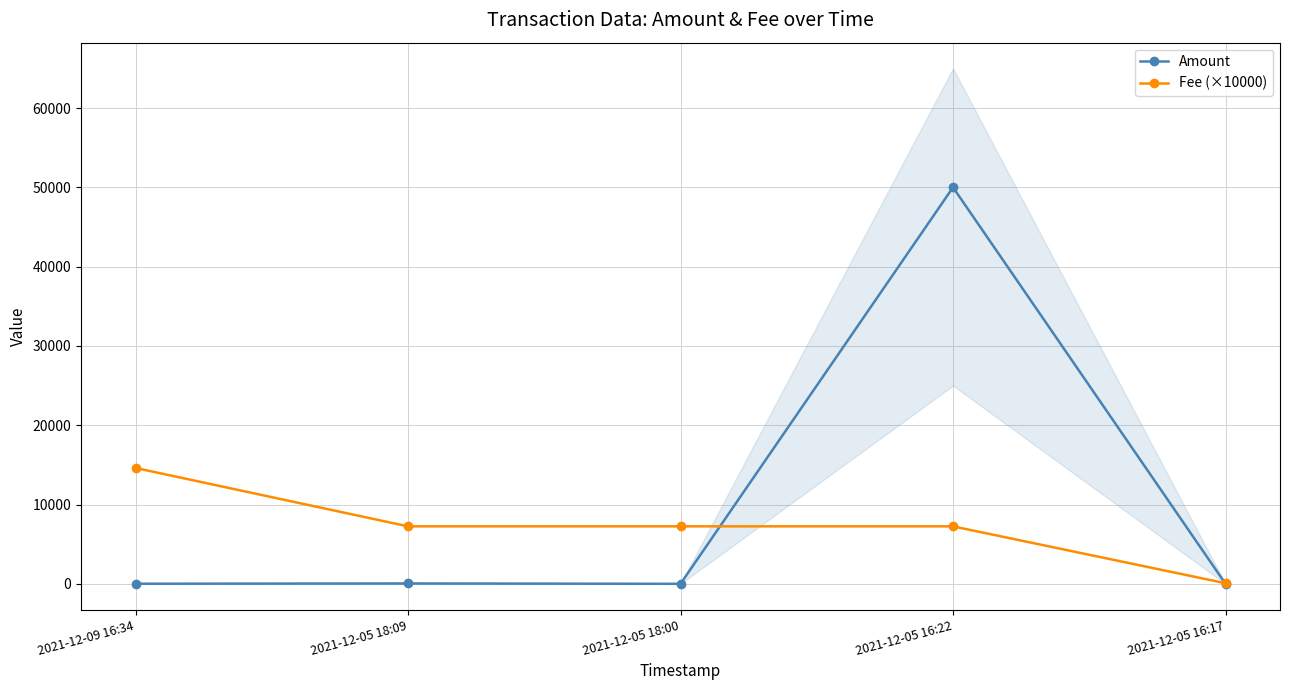

How many data points does each series have?

5